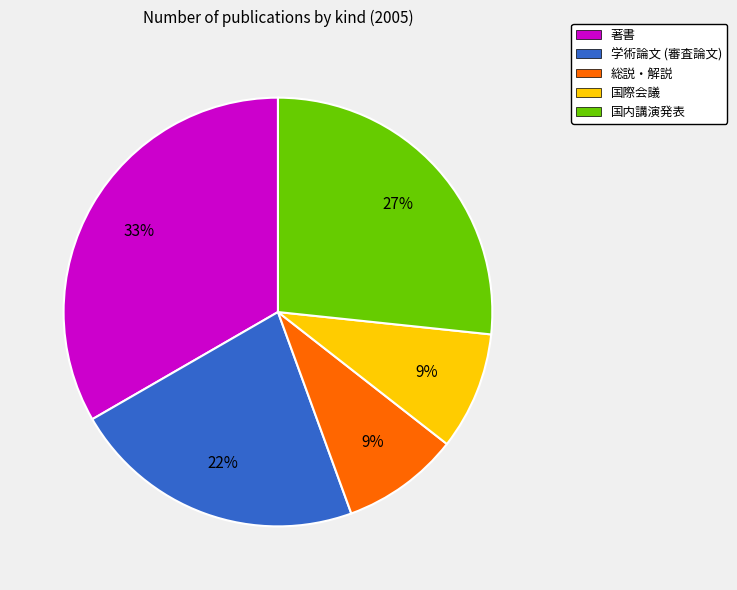

True or false: 総説・解説 accounts for 9% of the total.

True